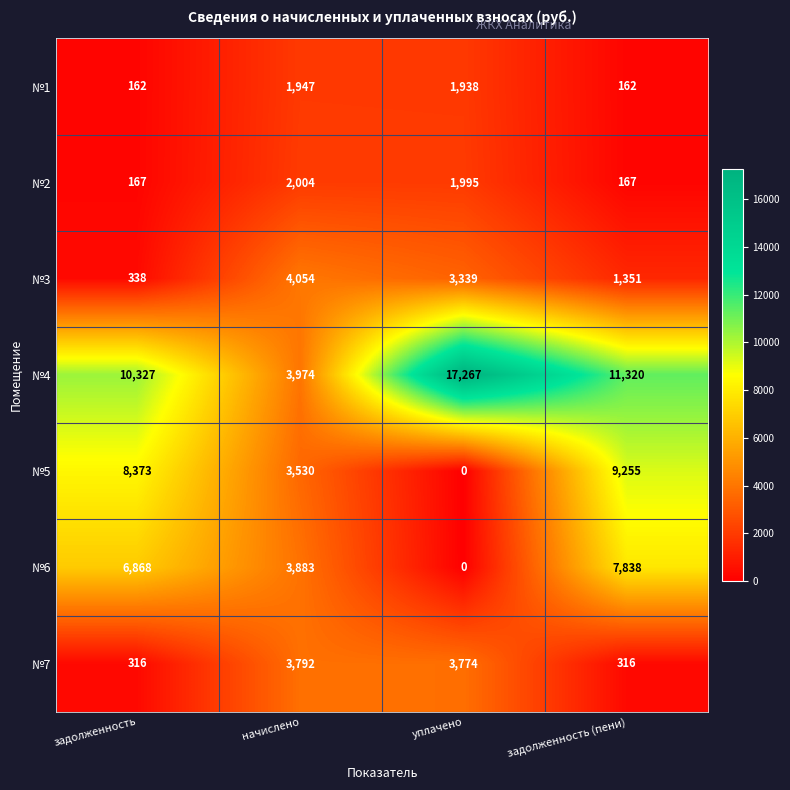

True or false: №1 has a value of 1947 at начислено.

True